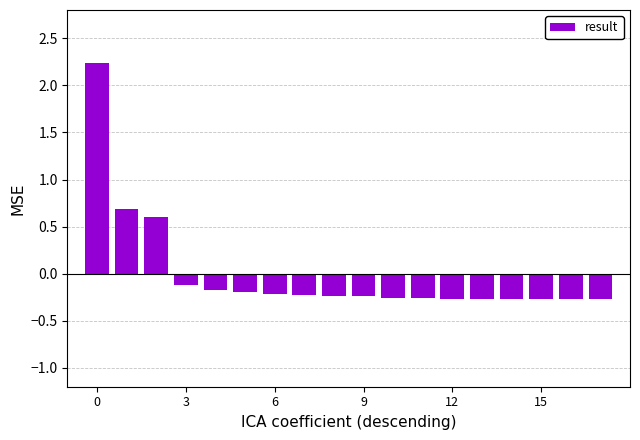

What is the difference between the maximum and minimum values?

2.5